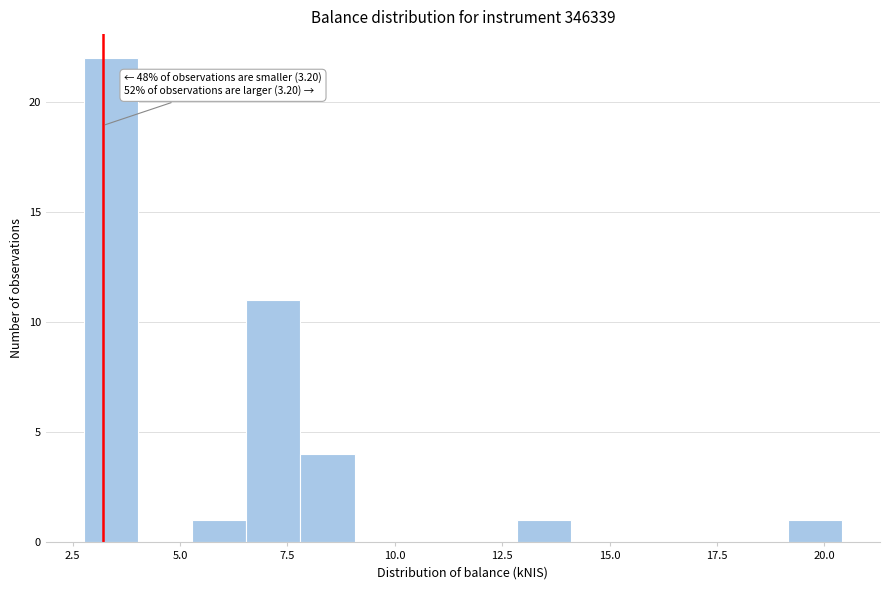

Read against the x-axis, roughly where is the centre of the tallest bar?

3.5